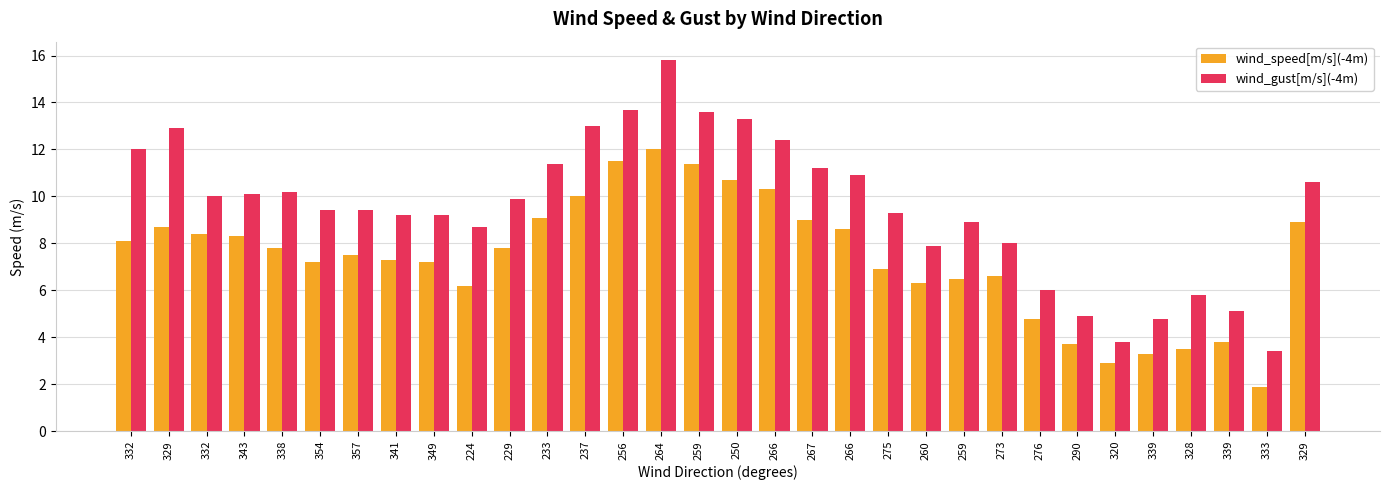

What is the minimum value shown in the chart?

1.9